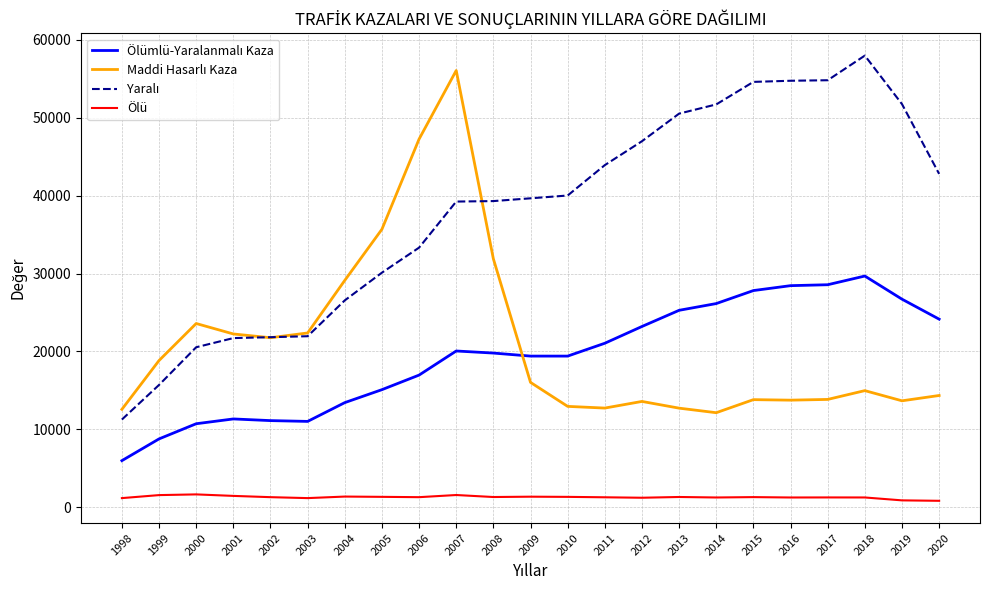

Which category has the highest value across all series?

2018